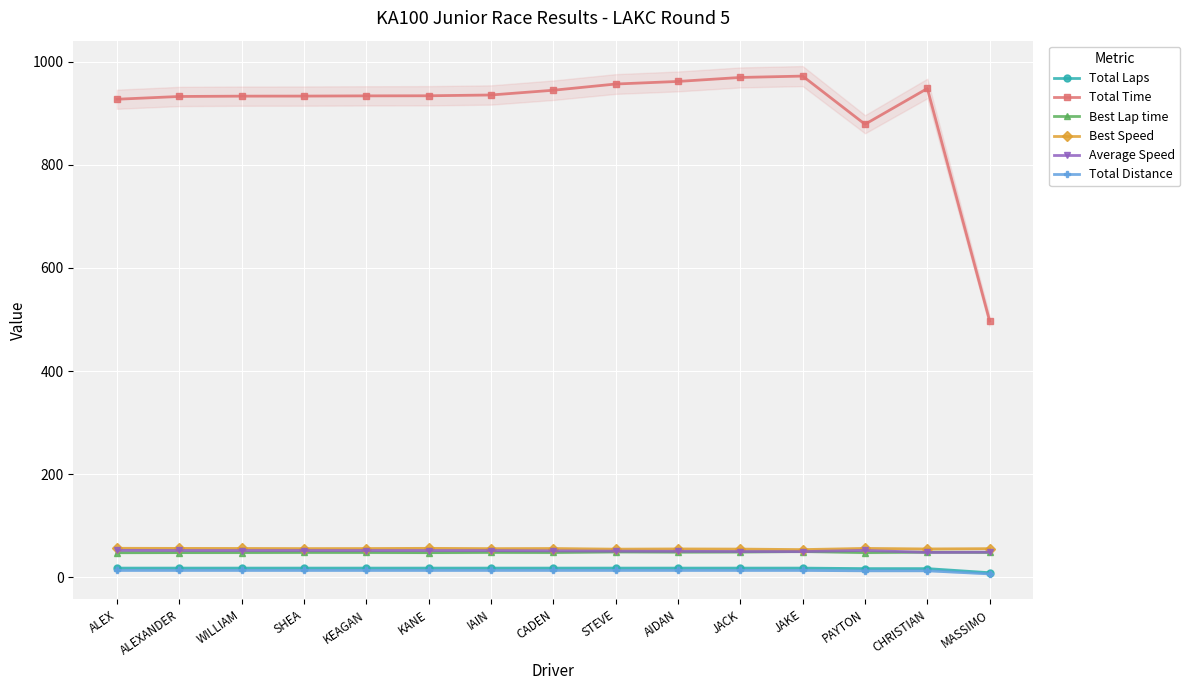

True or false: Total Laps and Total Time intersect in this chart.

False